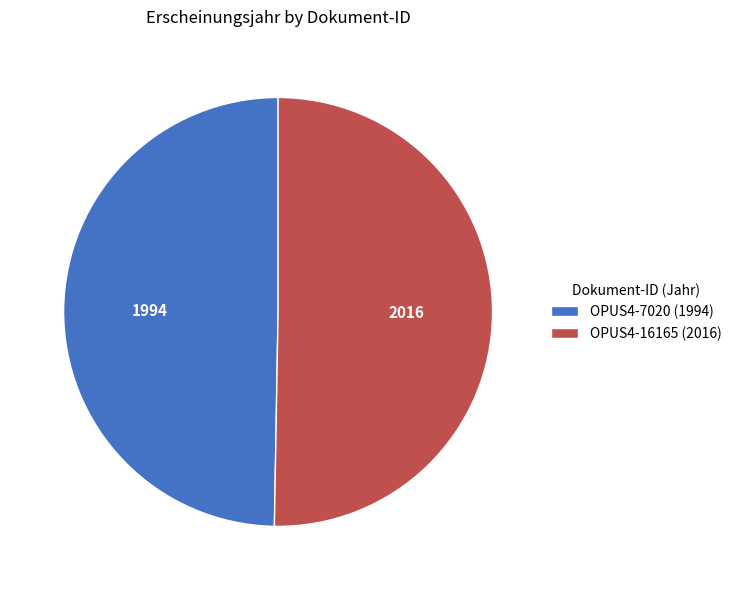

Is OPUS4-16165 the majority of the pie?

Yes